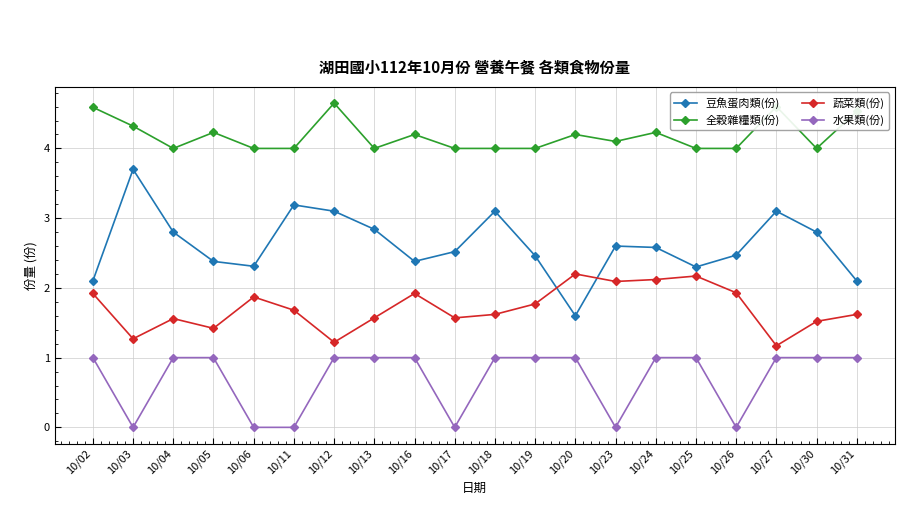

How many times do 豆魚蛋肉類(份) and 蔬菜類(份) cross each other?

2